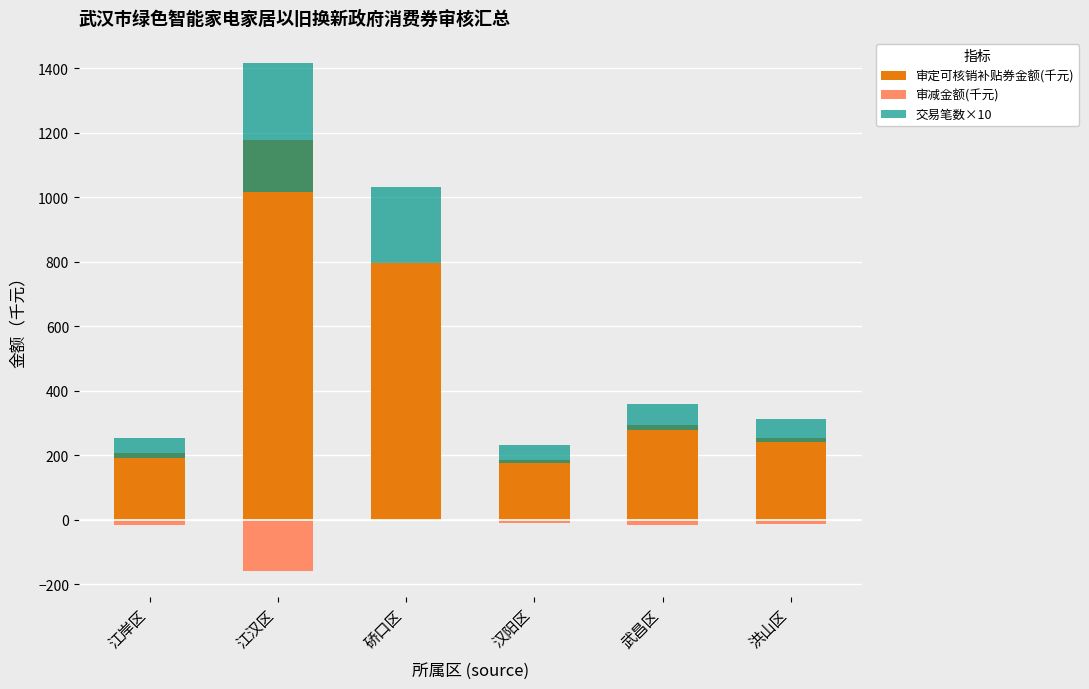

Which series has the widest spread of values?

审定可核销补贴券金额(千元)